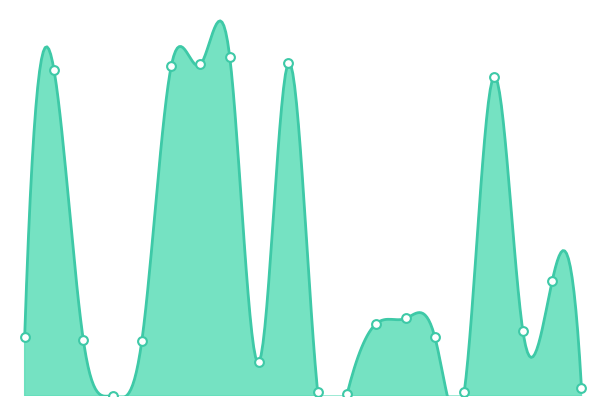

What is the change in value from 3 to 14?

+0.1